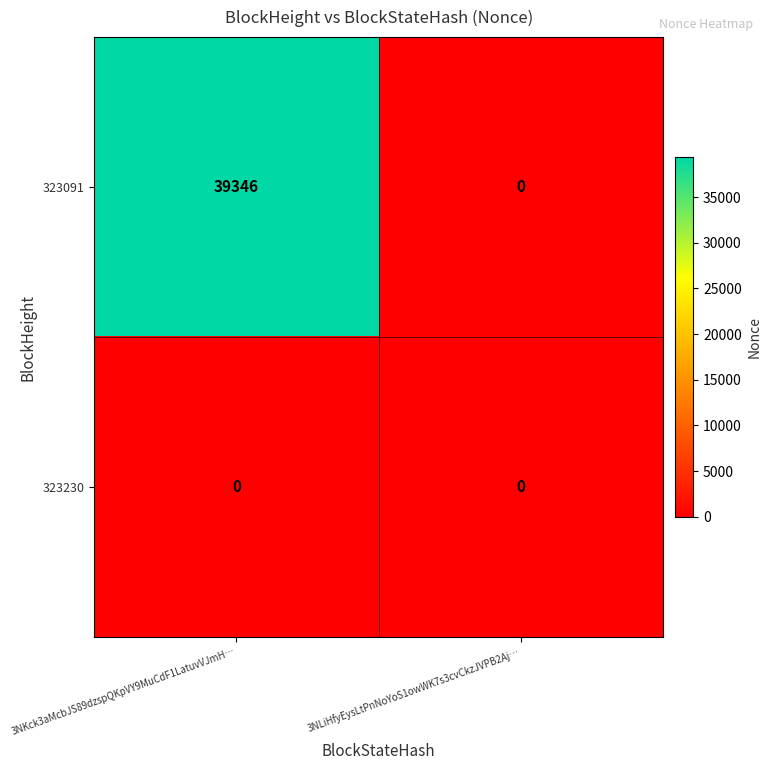

Between 3NKck3aMcbJS89dzspQKpVY9MuCdF1LatuvVJmH… and 3NLiHfyEysLtPnNoYoS1owWK7s3cvCkzJVPB2Aj…, which series saw the biggest shift?

323091